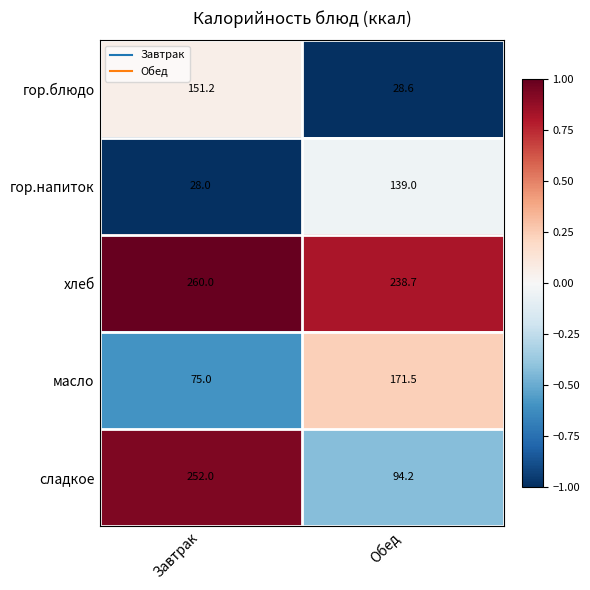

What is the difference between the maximum and minimum values in the сладкое series?

157.8